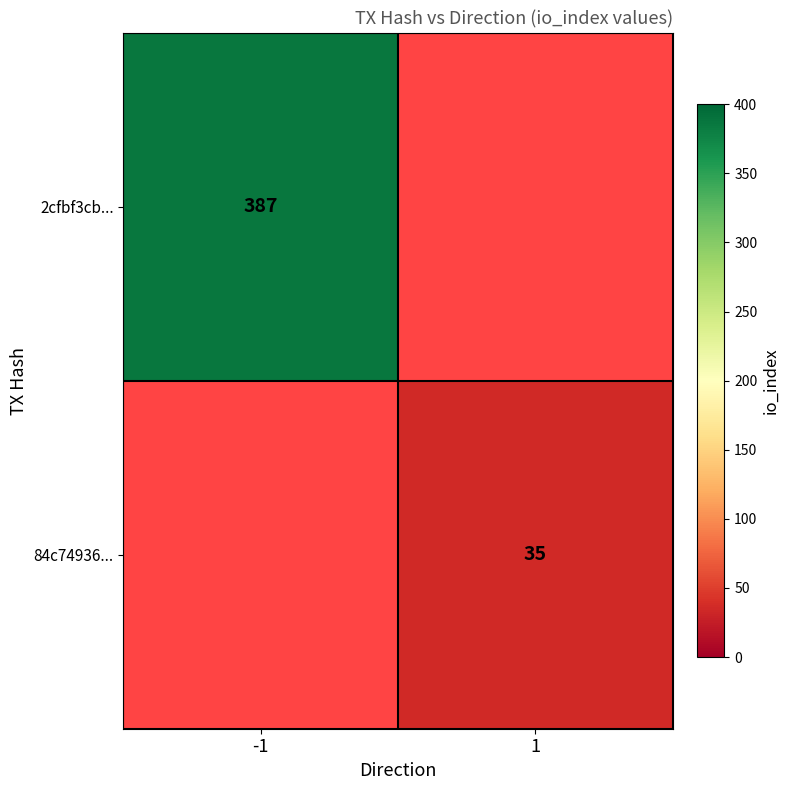

Is it true that 2cfbf3cb... equals 162 at -1?

False